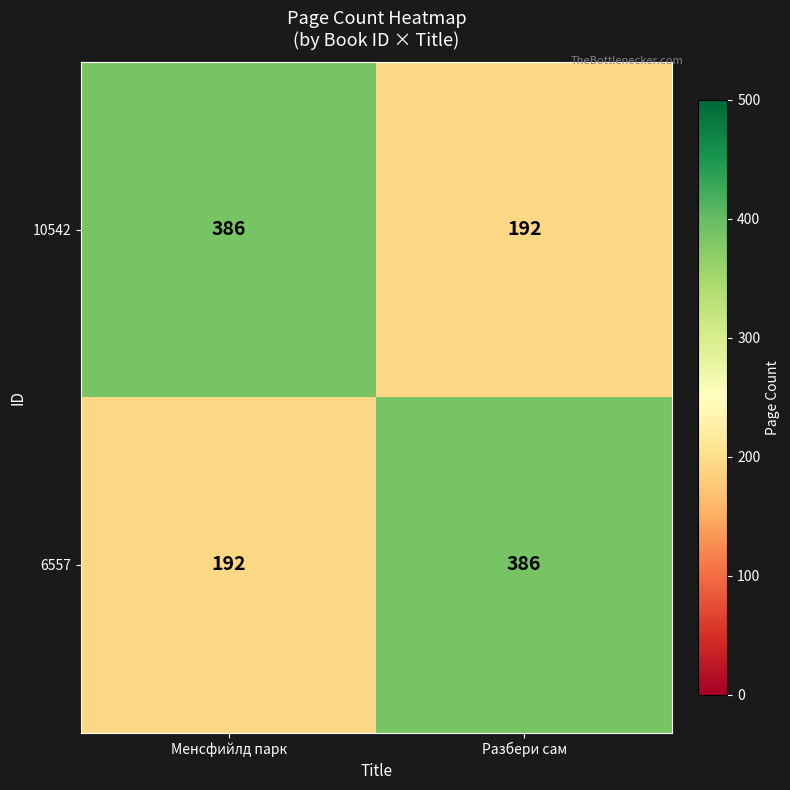

Rank the series at Менсфийлд парк from lowest to highest value.

6557, 10542